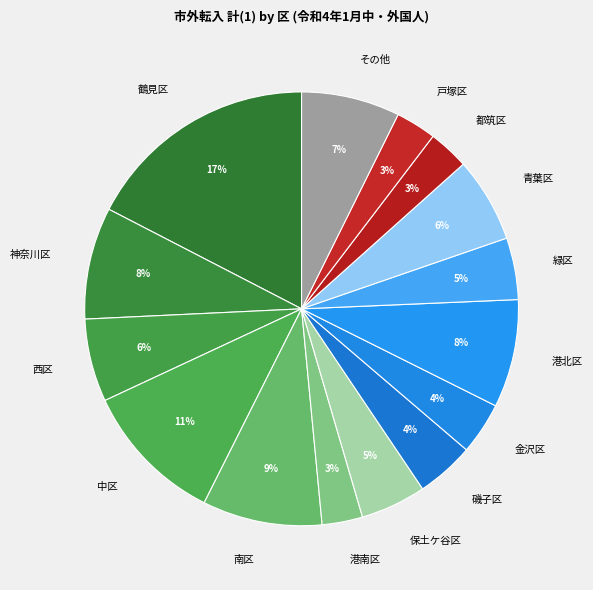

To the nearest percent, what is the average slice percentage?

7%